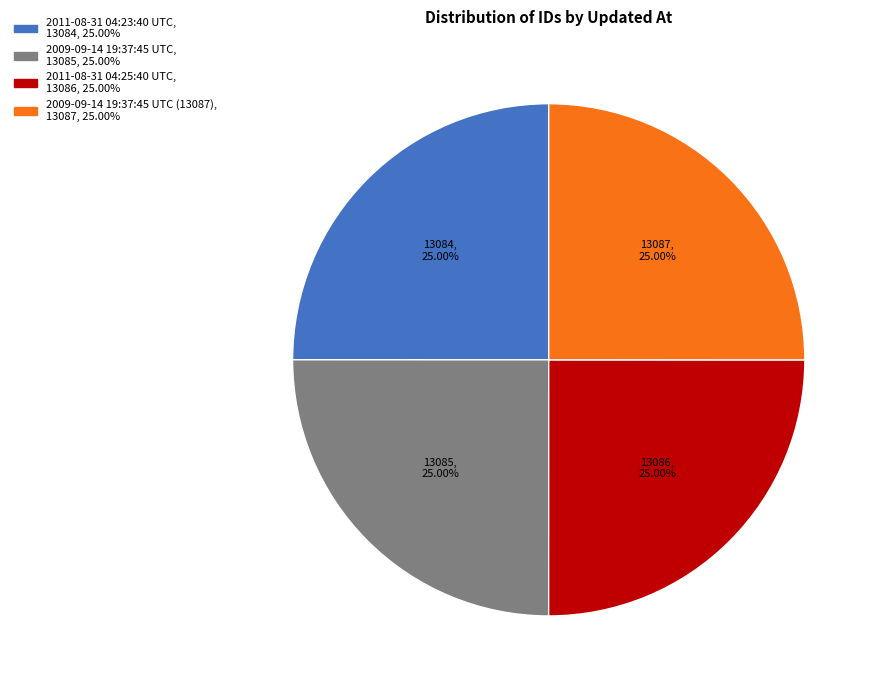

Is there a majority slice in this chart?

No